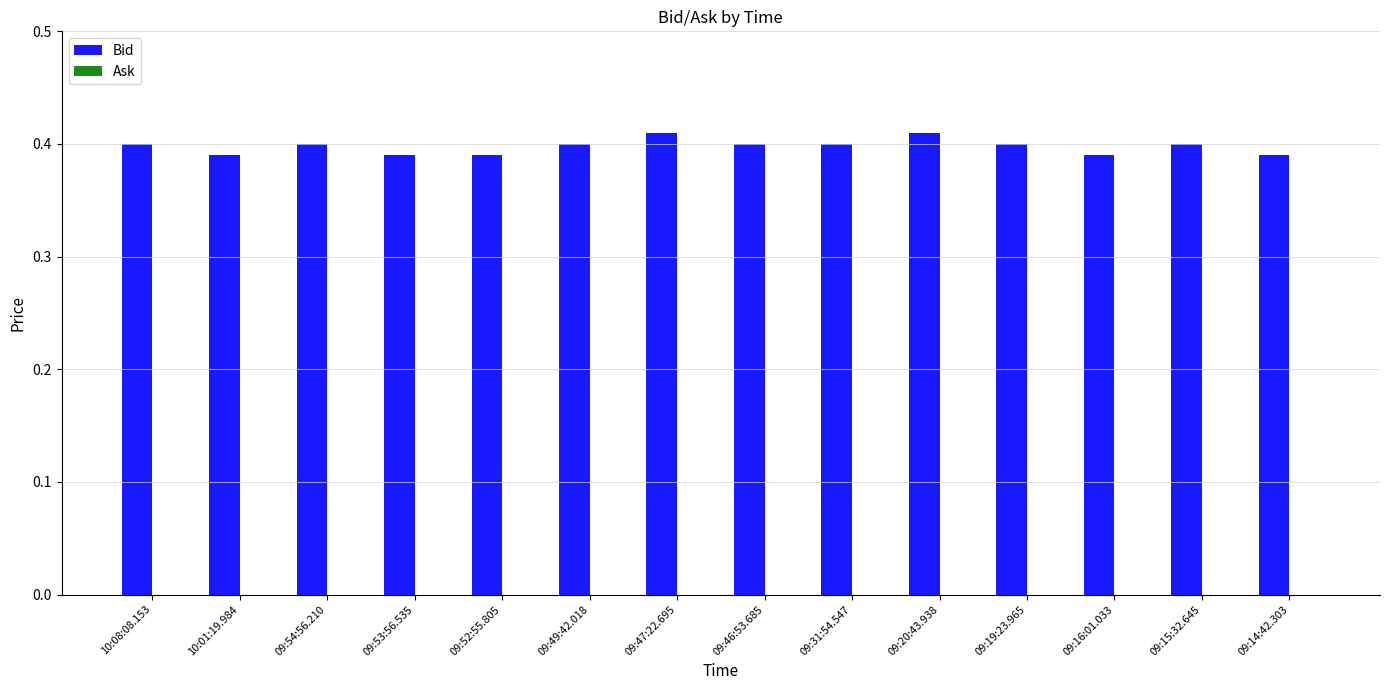

Is it true that the value at 09:16:01.033 is 0.4?

True